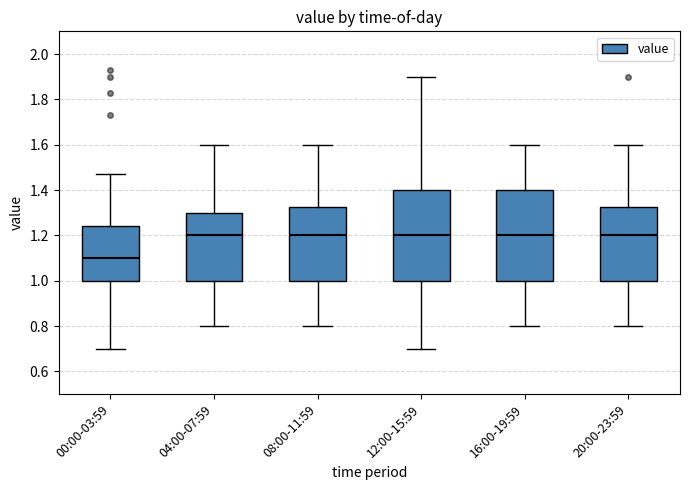

Which box's median line is the lowest?

00:00-03:59